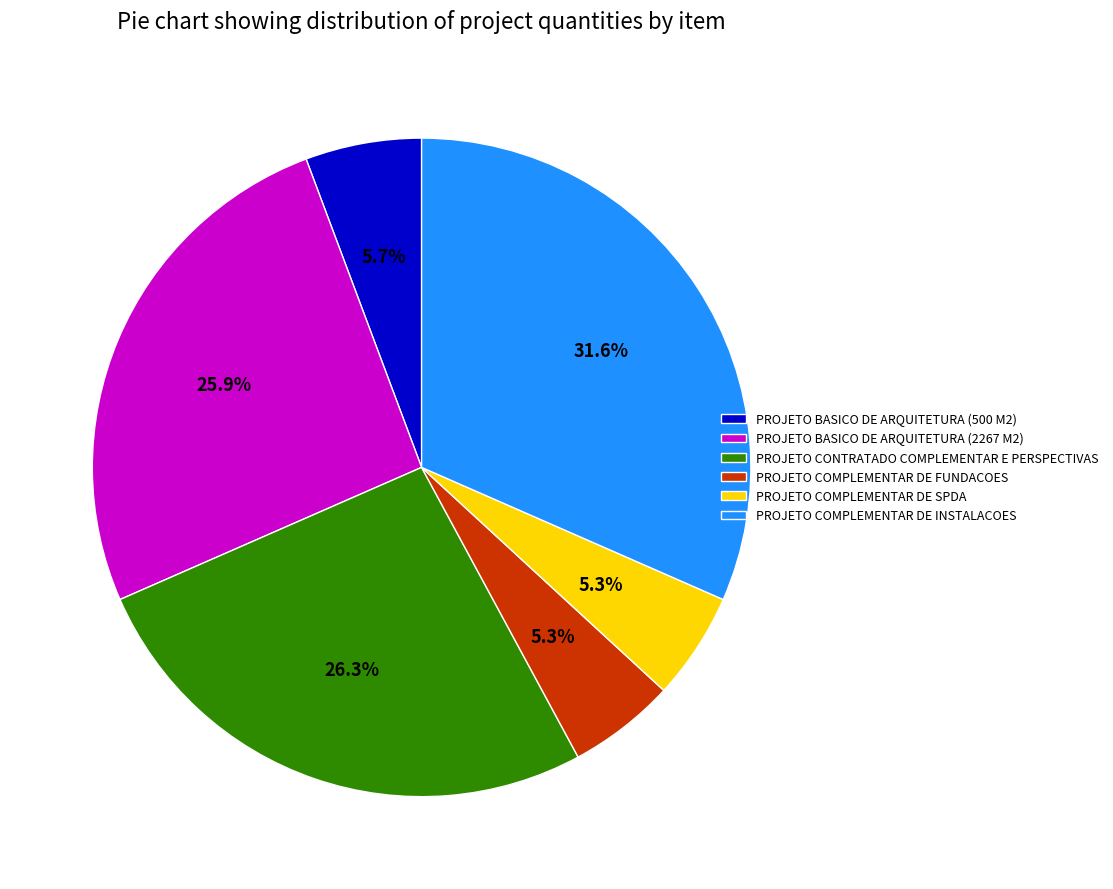

Does PROJETO COMPLEMENTAR DE INSTALACOES represent more than half of the total?

No